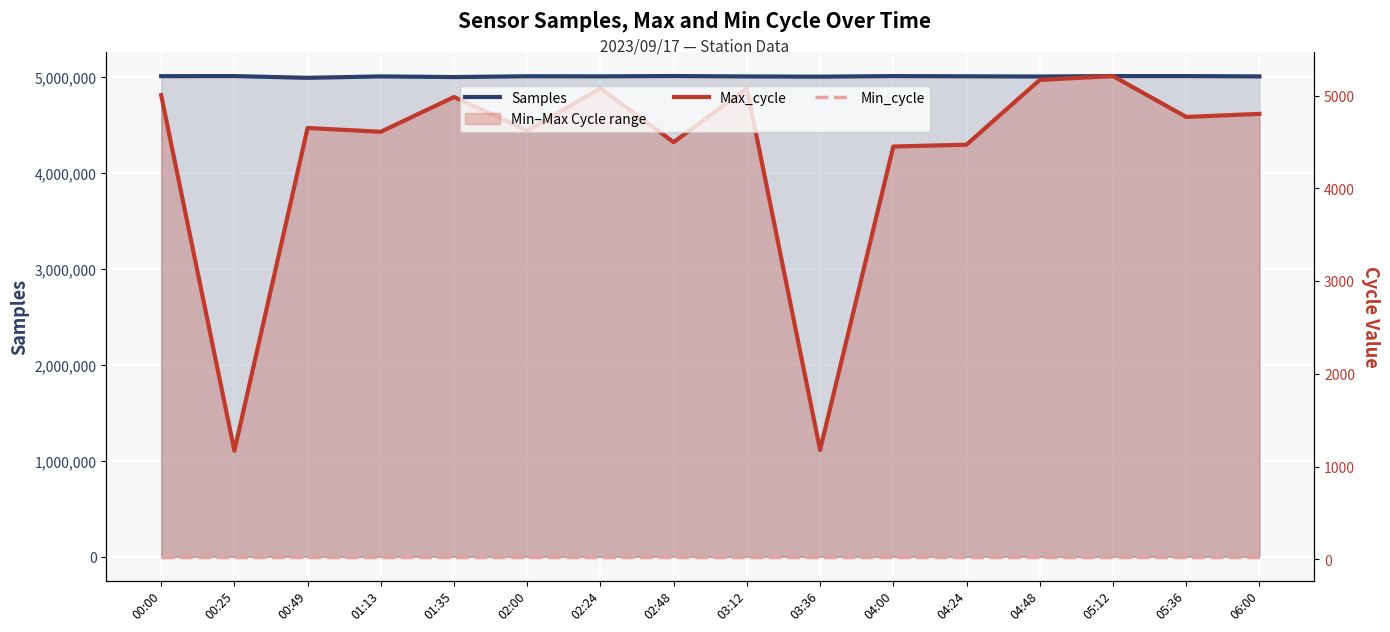

What is the label of the 3rd point from the left?

00:49